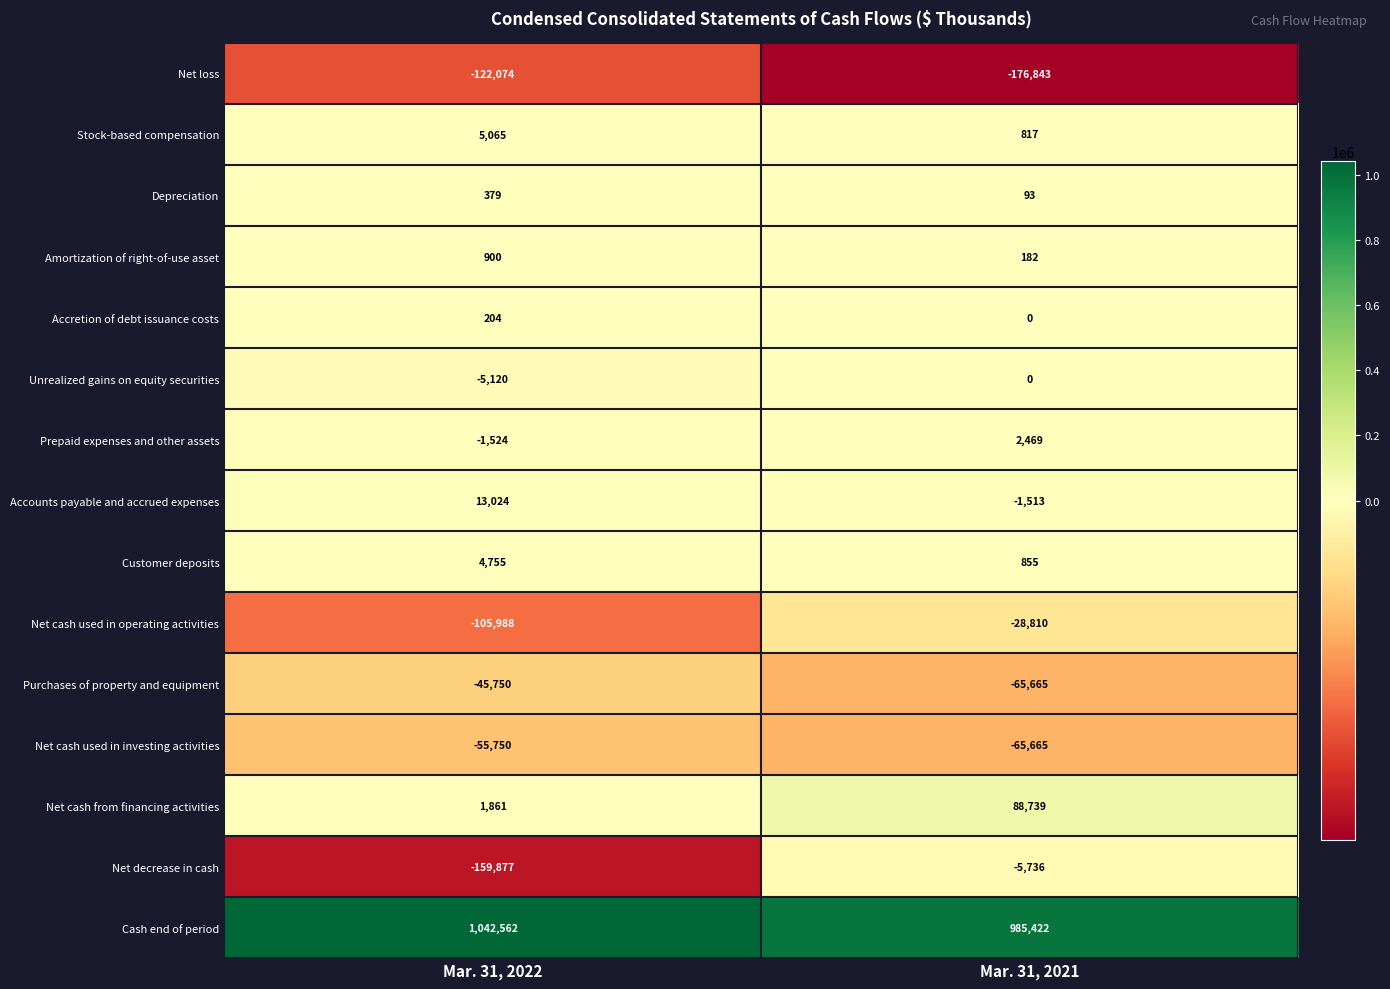

Between Mar. 31, 2022 and Mar. 31, 2021, which series saw the biggest shift?

Net decrease in cash